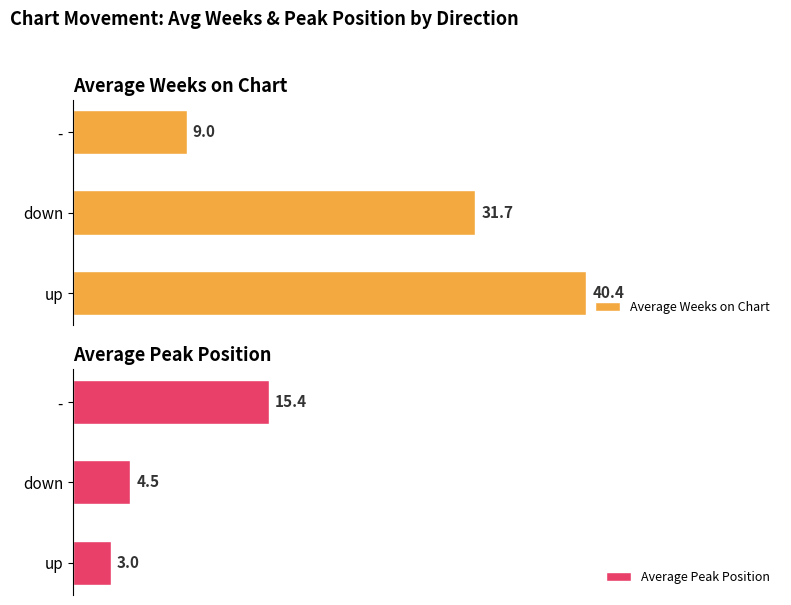

Which series has the largest total across all categories?

Average Weeks on Chart